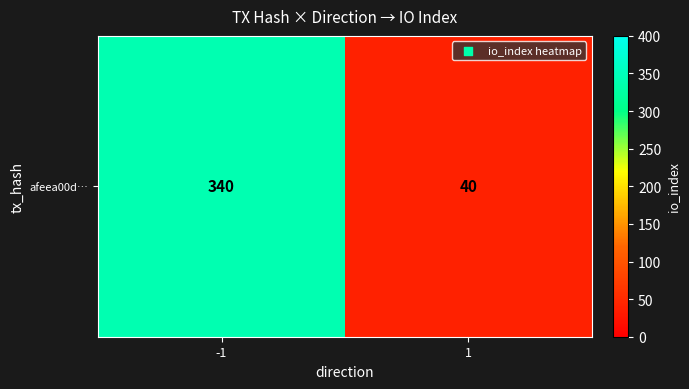

True or false: the data shows 340 at -1.

True